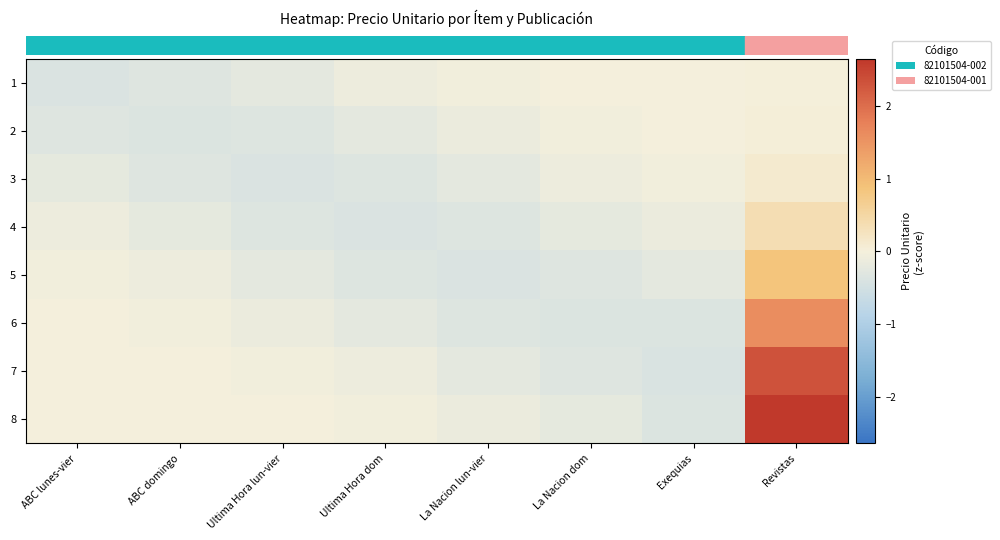

Which has a higher value, ABC lunes-vier or Ultima Hora lun-vier?

Ultima Hora lun-vier